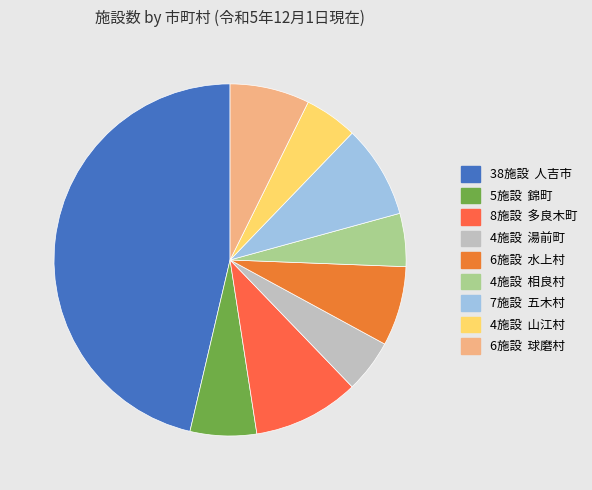

How many slices are in this pie chart?

9